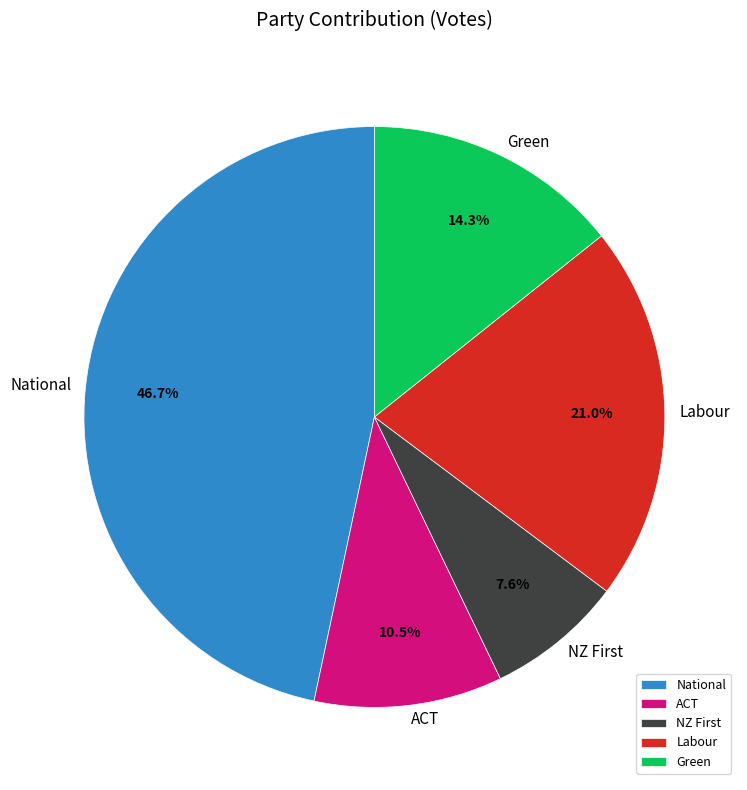

Rank the categories by value from lowest to highest.

NZ First, ACT, Green, Labour, National